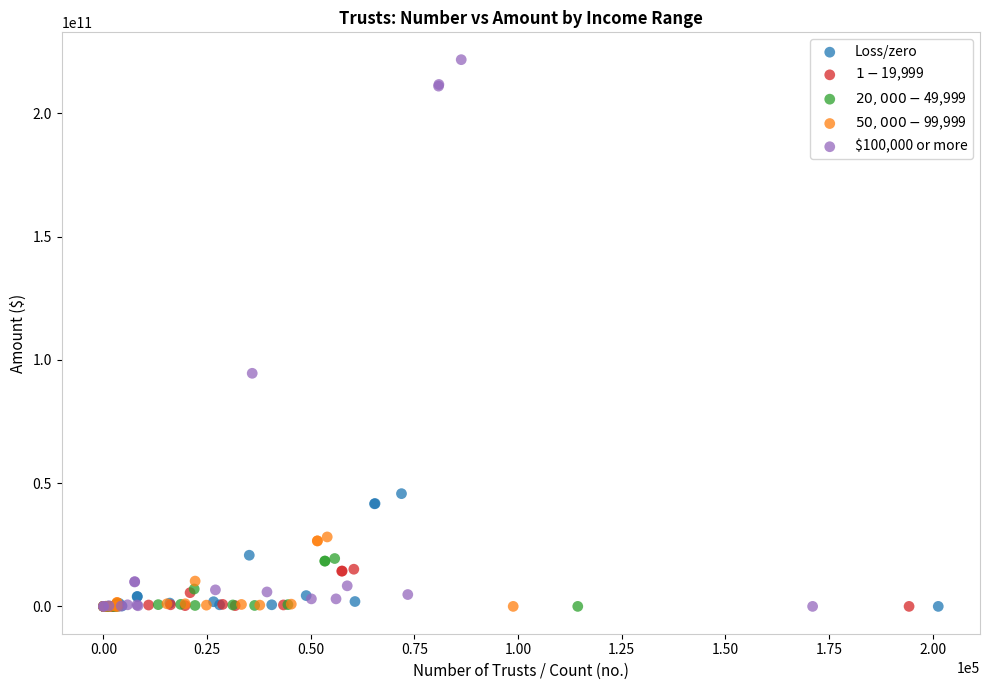

Which series has the widest spread of Y values?

$100,000 or more